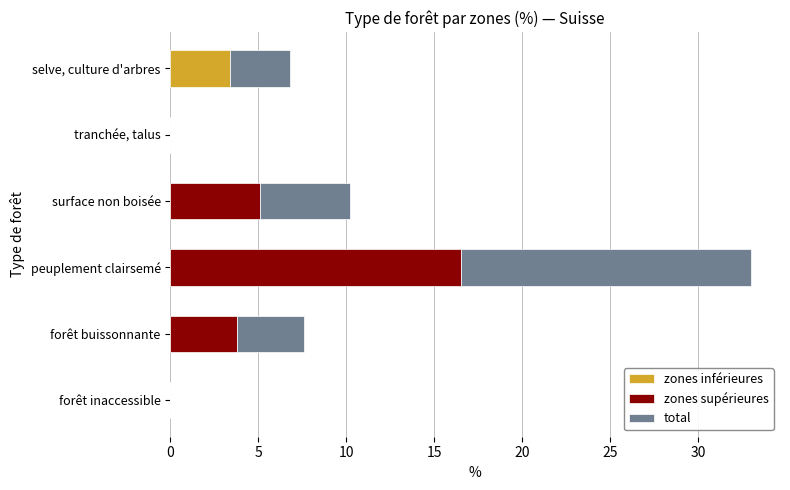

At which category is the sum across all series the highest?

peuplement clairsemé